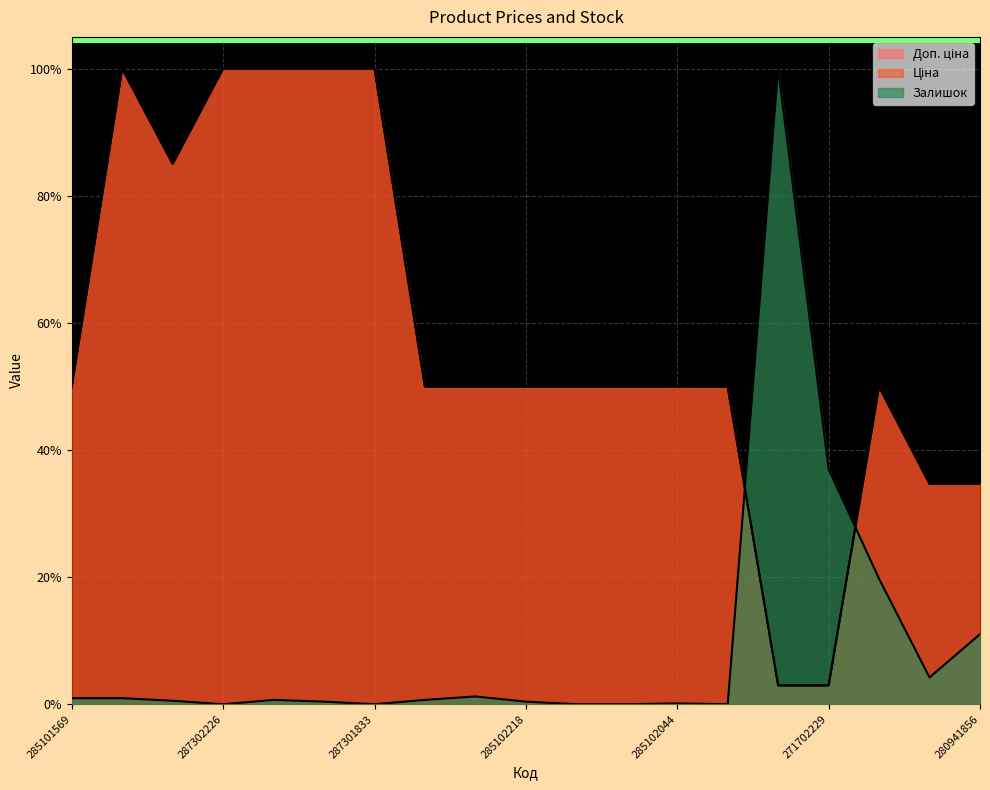

After their last crossing, which series has the higher values: Залишок or Ціна?

Ціна